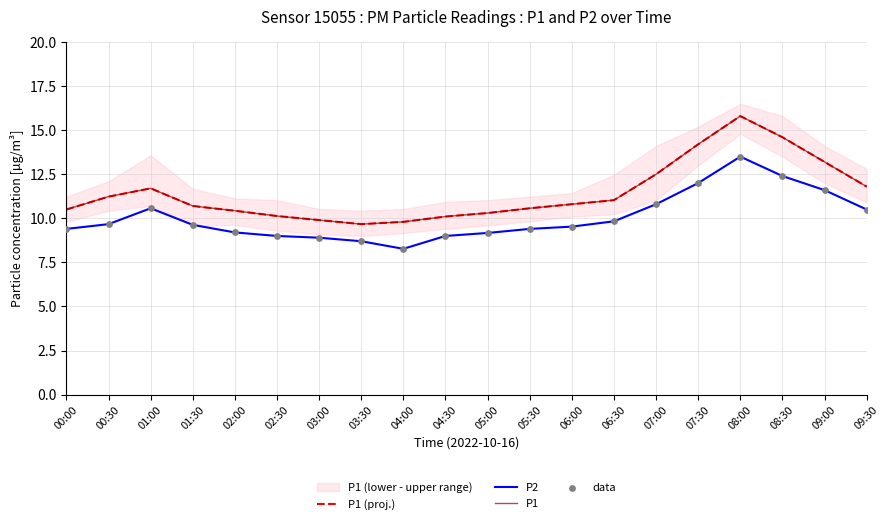

At how many categories does at least one series exceed 9?

20